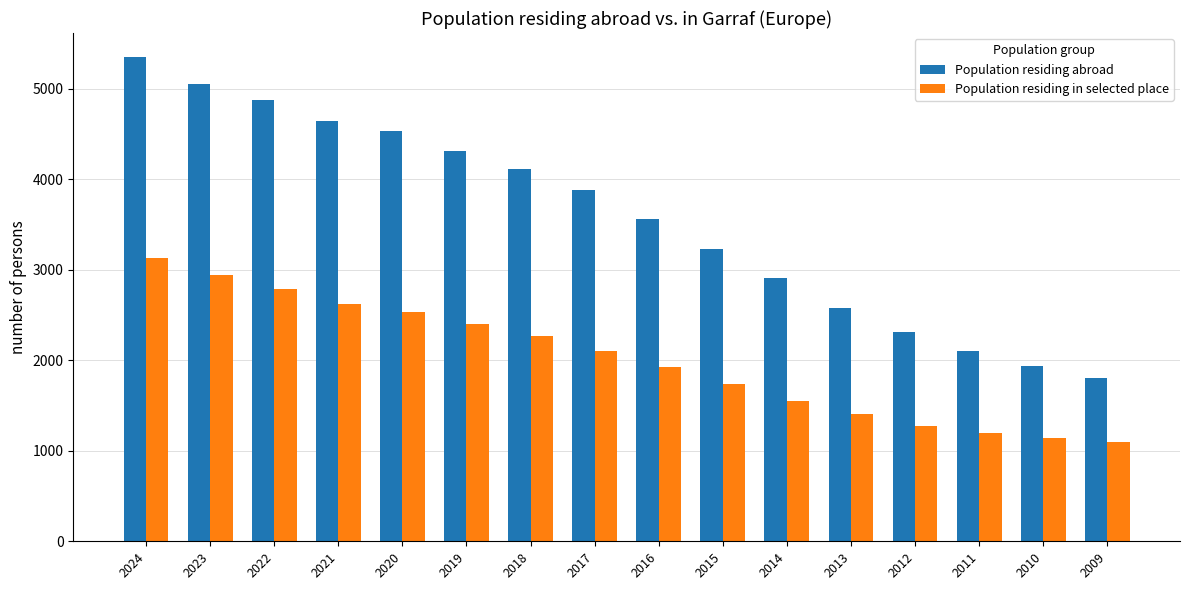

Which category has the highest value across all series?

2024